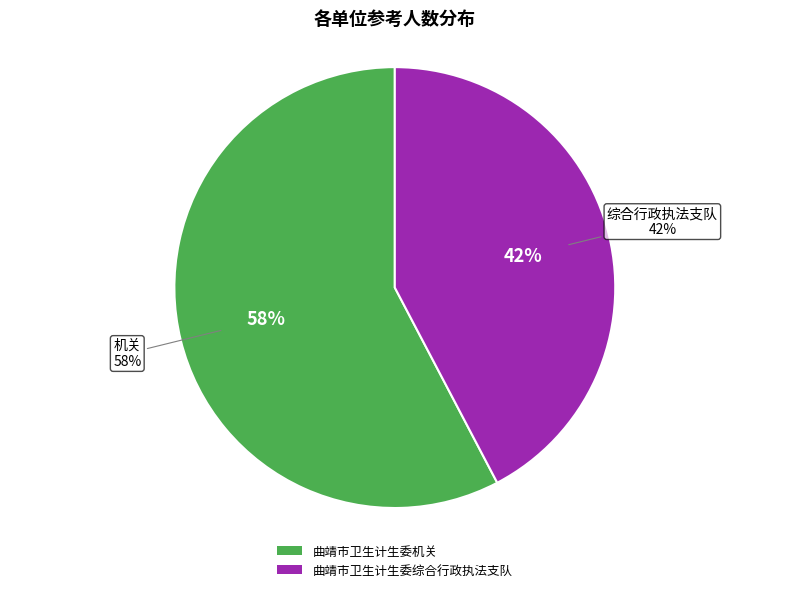

To the nearest percent, what is the combined percentage of 曲靖市卫生计生委综合行政执法支队 and 曲靖市卫生计生委机关?

100%